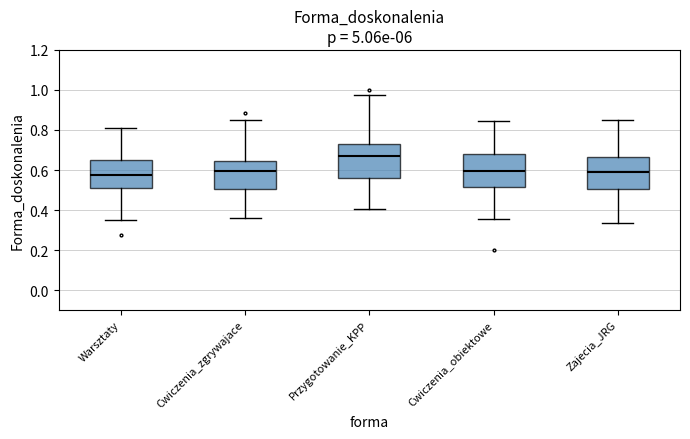

Which box's median line is the highest?

Przygotowanie_KPP